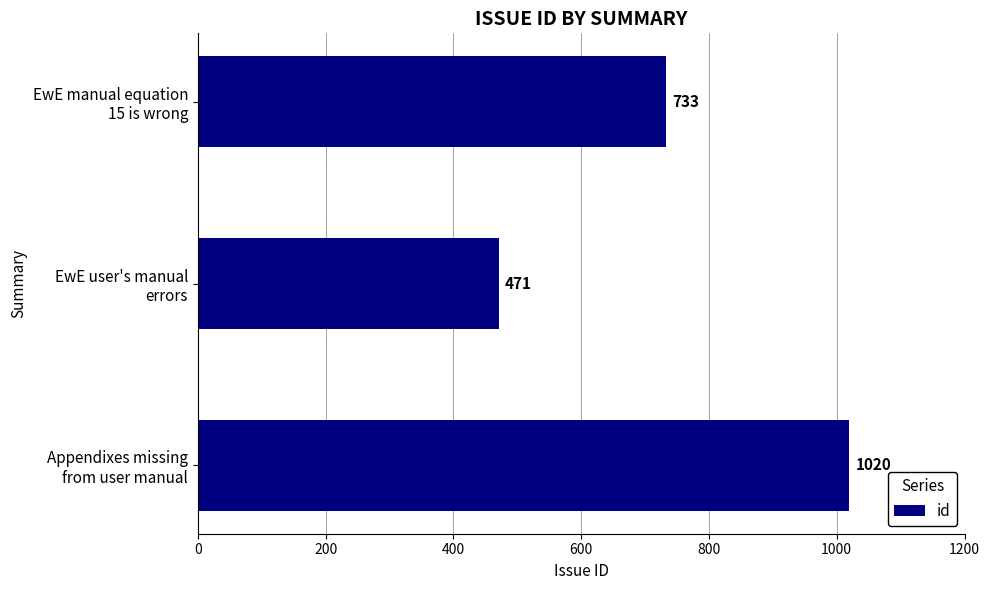

Which label corresponds to the smallest value in the chart?

EwE user's manual
errors